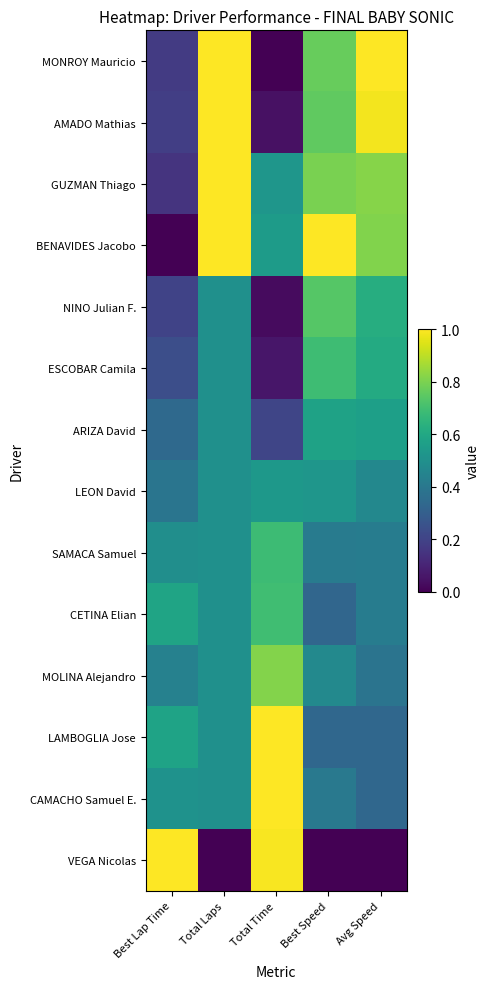

Reading left to right, list all the values displayed in this chart.

MONROY Mauricio: Best Lap Time=0.2	Total Laps=1.0	Total Time=0.0	Best Speed=0.8	Avg Speed=1.0
AMADO Mathias: Best Lap Time=0.2	Total Laps=1.0	Total Time=0.0	Best Speed=0.8	Avg Speed=1.0
GUZMAN Thiago: Best Lap Time=0.2	Total Laps=1.0	Total Time=0.5	Best Speed=0.8	Avg Speed=0.8
BENAVIDES Jacobo: Best Lap Time=0.0	Total Laps=1.0	Total Time=0.5	Best Speed=1.0	Avg Speed=0.8
NINO Julian F.: Best Lap Time=0.2	Total Laps=0.5	Total Time=0.0	Best Speed=0.7	Avg Speed=0.6
ESCOBAR Camila: Best Lap Time=0.2	Total Laps=0.5	Total Time=0.1	Best Speed=0.7	Avg Speed=0.6
ARIZA David: Best Lap Time=0.3	Total Laps=0.5	Total Time=0.2	Best Speed=0.6	Avg Speed=0.6
LEON David: Best Lap Time=0.4	Total Laps=0.5	Total Time=0.5	Best Speed=0.5	Avg Speed=0.5
SAMACA Samuel: Best Lap Time=0.5	Total Laps=0.5	Total Time=0.7	Best Speed=0.4	Avg Speed=0.4
CETINA Elian: Best Lap Time=0.6	Total Laps=0.5	Total Time=0.7	Best Speed=0.3	Avg Speed=0.4
MOLINA Alejandro: Best Lap Time=0.4	Total Laps=0.5	Total Time=0.8	Best Speed=0.5	Avg Speed=0.4
LAMBOGLIA Jose: Best Lap Time=0.6	Total Laps=0.5	Total Time=1.0	Best Speed=0.3	Avg Speed=0.3
CAMACHO Samuel E.: Best Lap Time=0.5	Total Laps=0.5	Total Time=1.0	Best Speed=0.4	Avg Speed=0.3
VEGA Nicolas: Best Lap Time=1.0	Total Laps=0.0	Total Time=1.0	Best Speed=0.0	Avg Speed=0.0